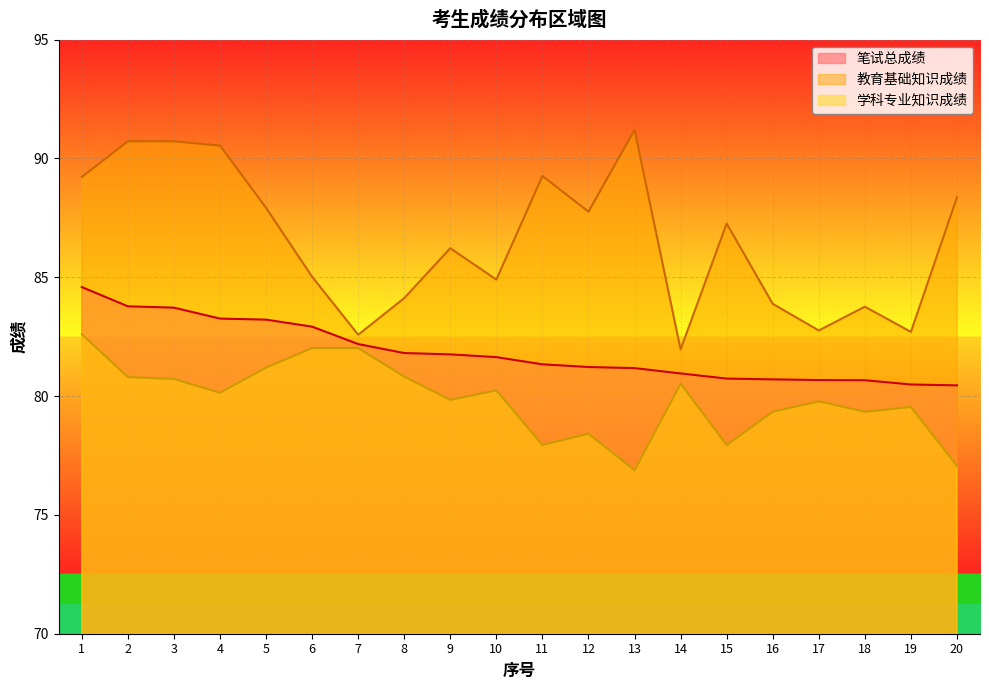

What is the lowest value of the 学科专业知识成绩 series?

76.9